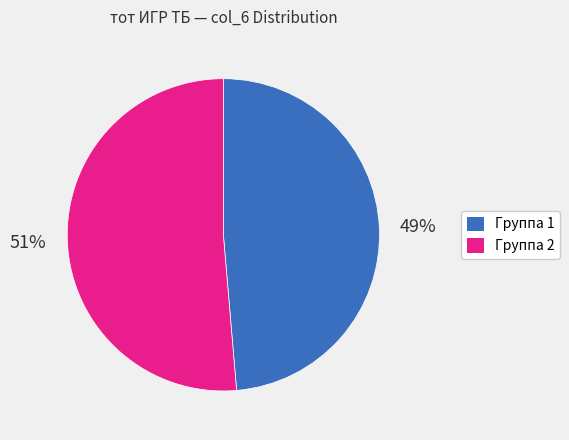

To the nearest percent, what is the average slice percentage?

50%